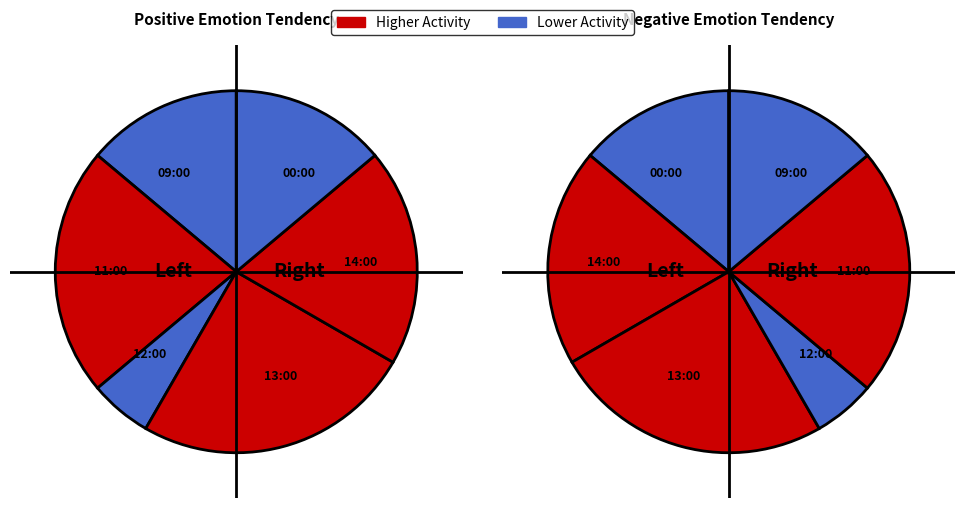

Is 11:00 the majority of the pie?

No